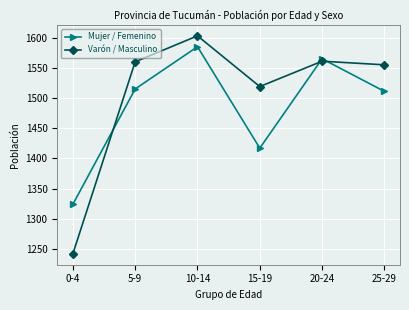

Rank the categories by Mujer / Femenino value from highest to lowest.

10-14, 20-24, 5-9, 25-29, 15-19, 0-4